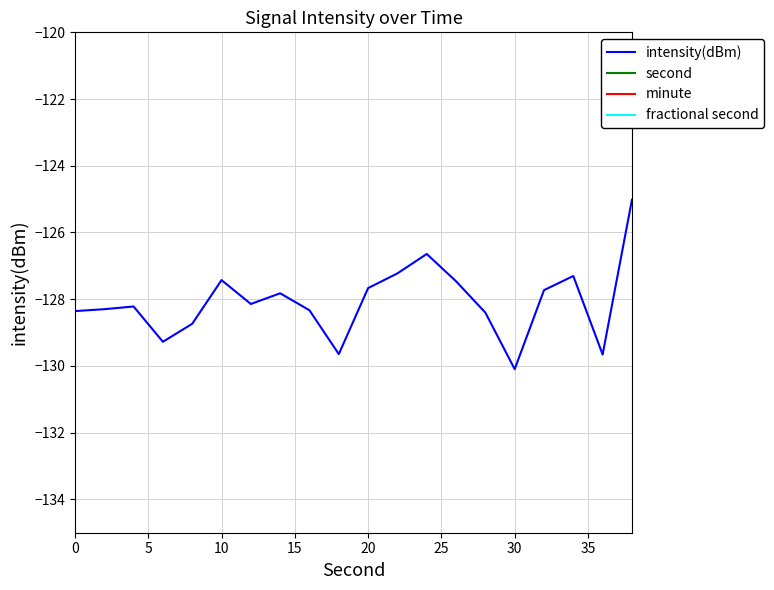

Does the chart display data point markers on the line(s)?

No